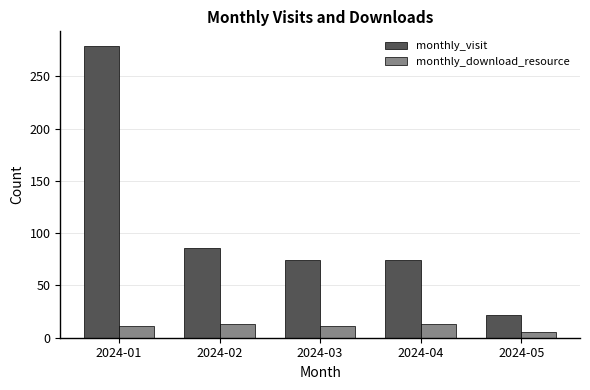

How many data points in monthly_visit are less than 74?

1